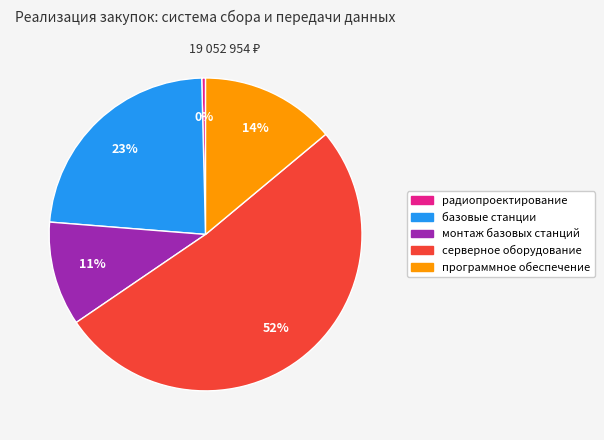

To the nearest percent, what is the difference between the серверное оборудование and программное обеспечение slice percentages?

38%